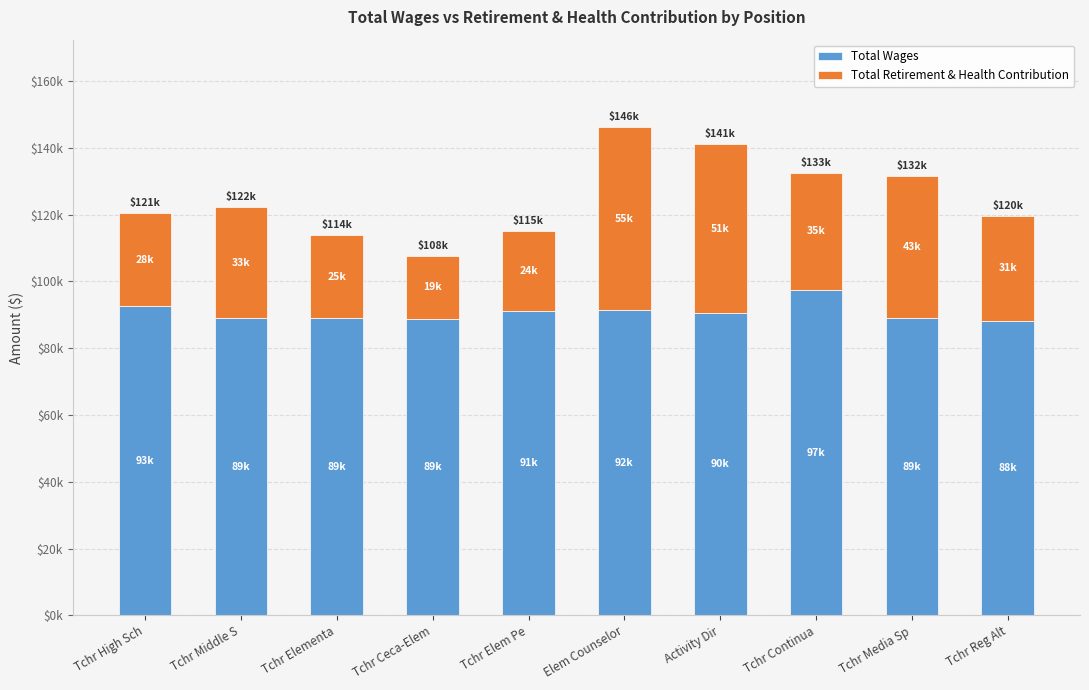

Which series changed the most between Tchr Elementa and Tchr Media Sp?

Total Retirement & Health Contribution